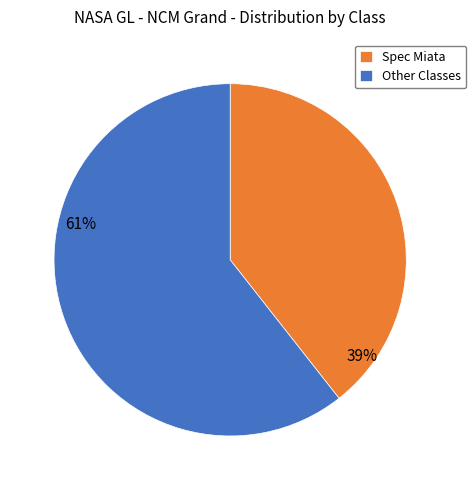

Is the sum of Other Classes and Spec Miata greater than half?

Yes